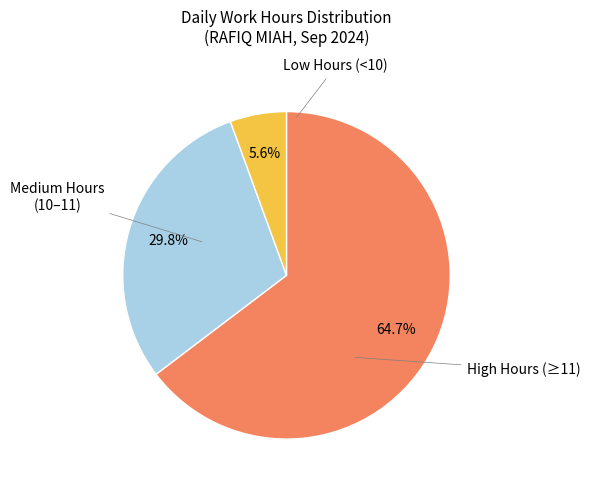

Is there a majority slice in this chart?

Yes